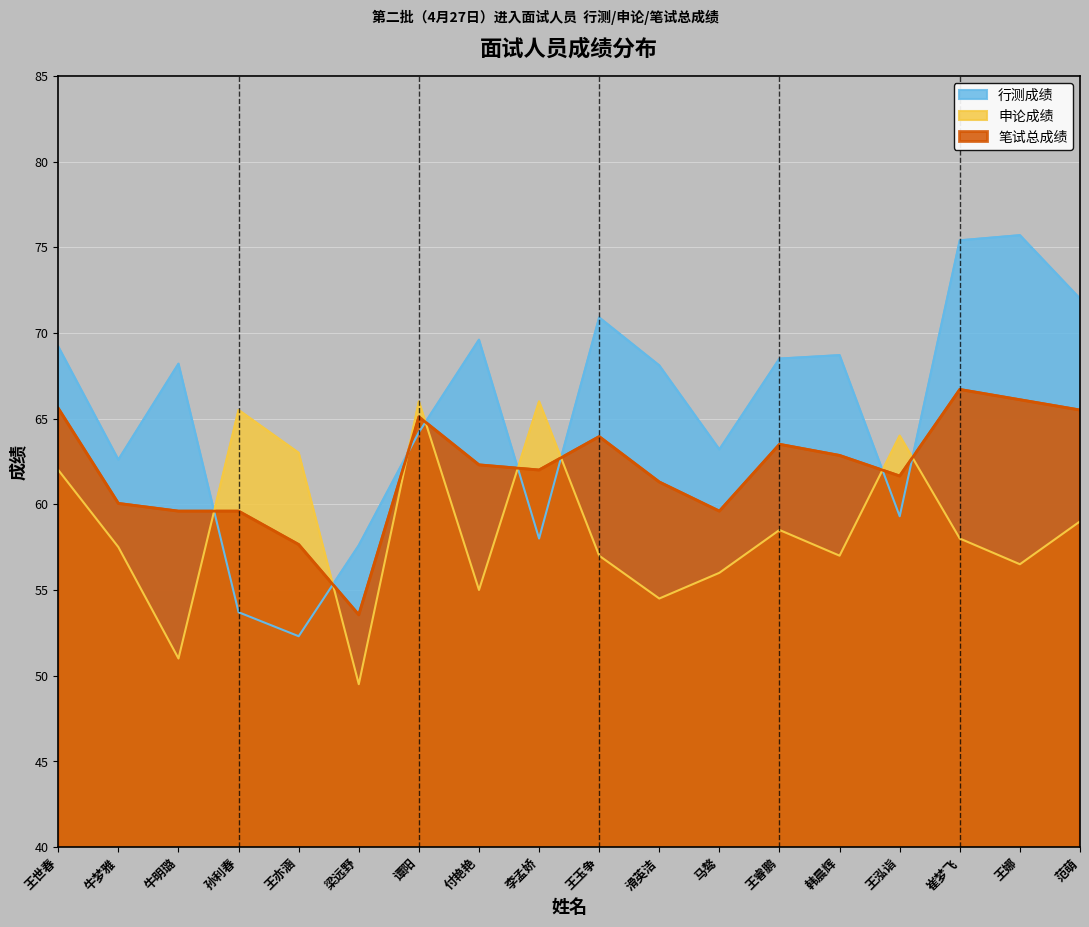

What are all the series names shown in the legend?

行测成绩, 申论成绩, 笔试总成绩